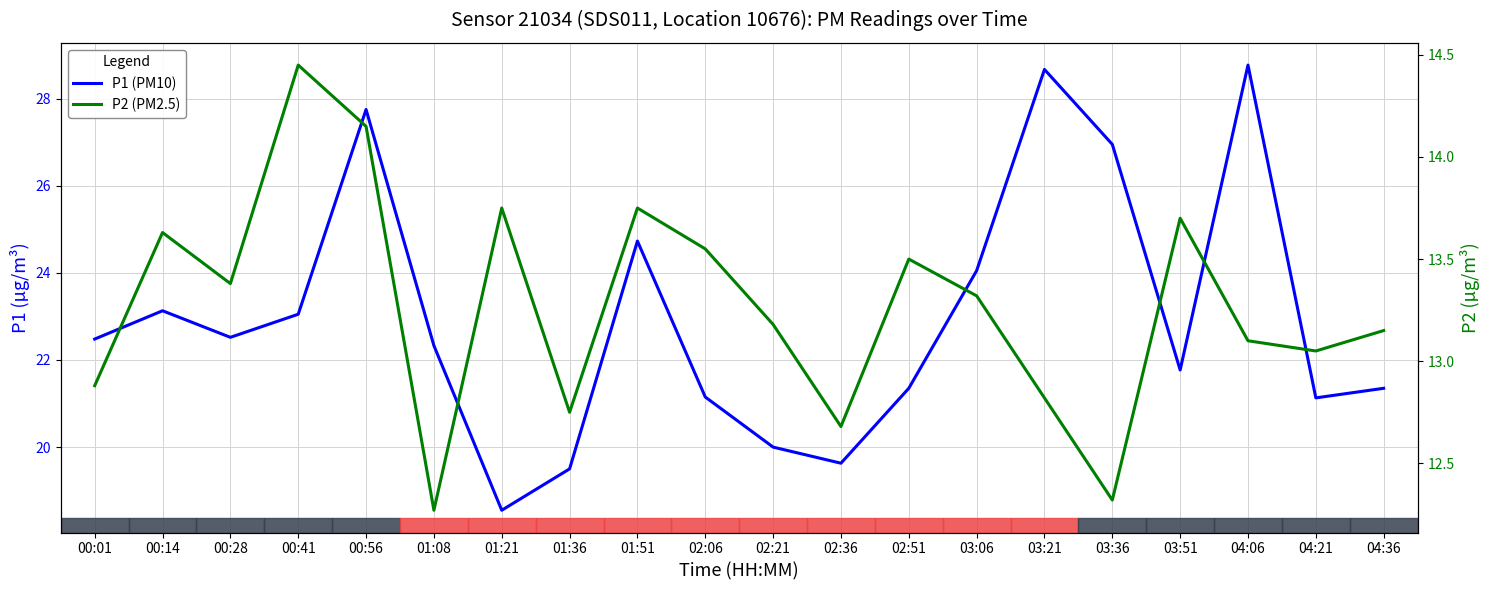

Rank the series at 04:21 from highest to lowest value.

P1 (PM10), P2 (PM2.5)